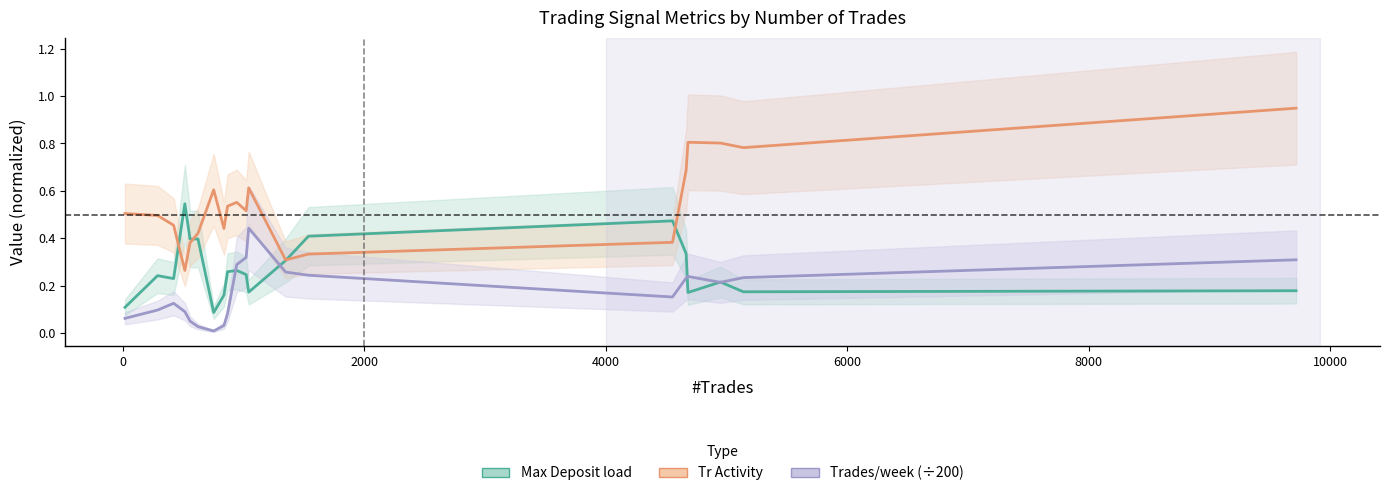

Rank the series by their average value, from highest to lowest.

Tr Activity, Max Deposit load, Trades/week (÷200)